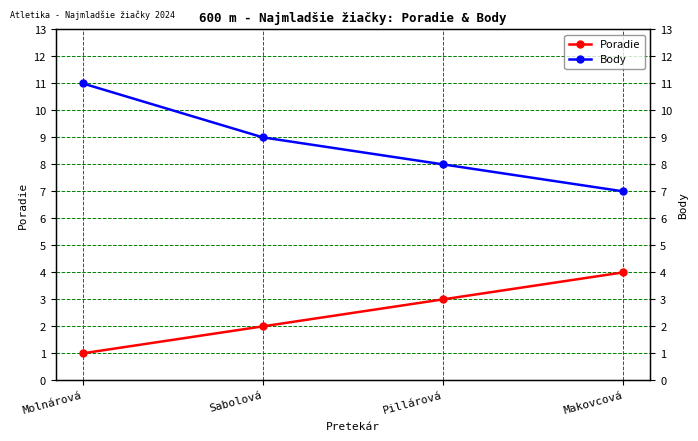

At how many categories does at least one series exceed 5?

4